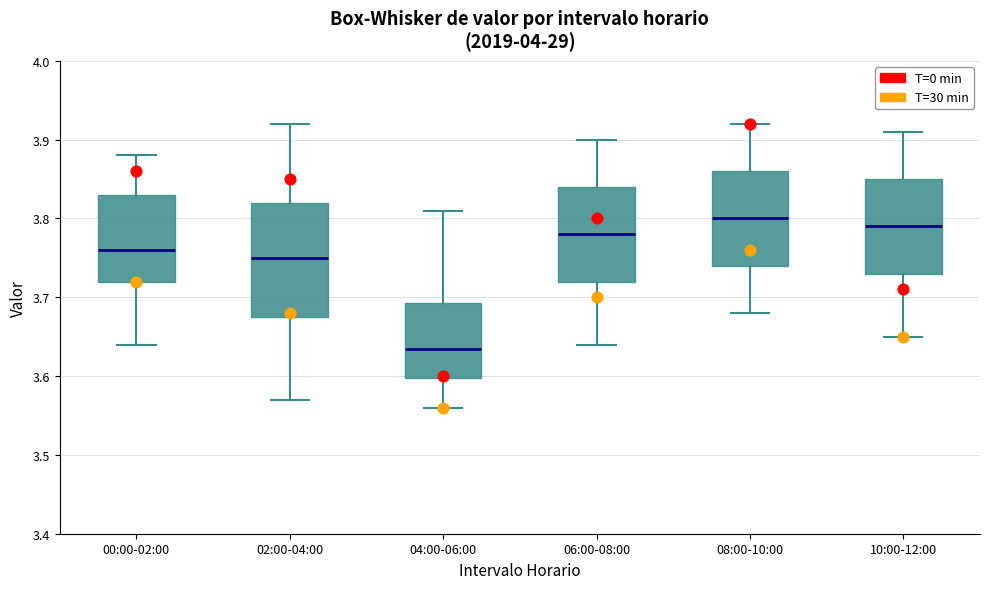

Which box is the tallest, from its lower edge to its upper edge?

02:00-04:00